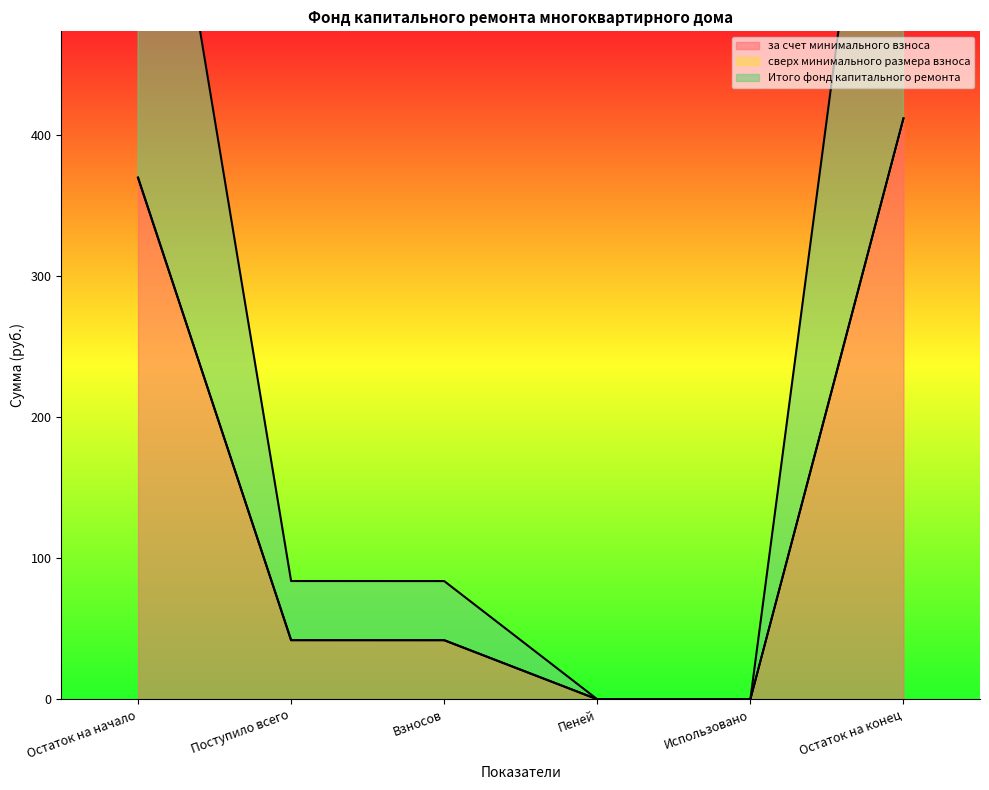

How many categories are shown in the chart?

6